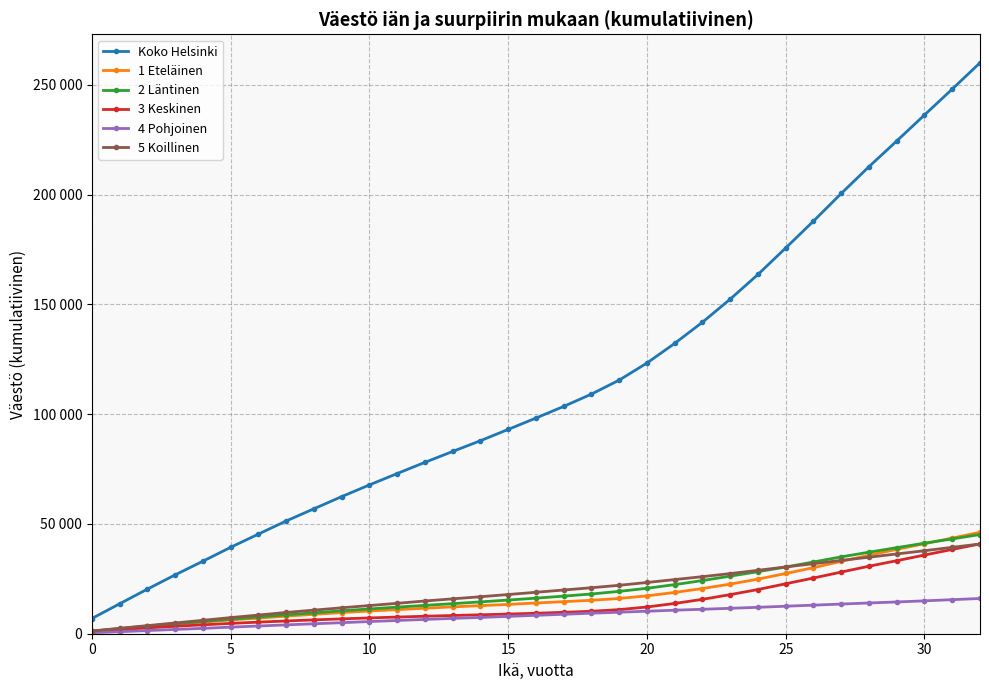

True or false: 3 Keskinen and 4 Pohjoinen cross at least once.

False